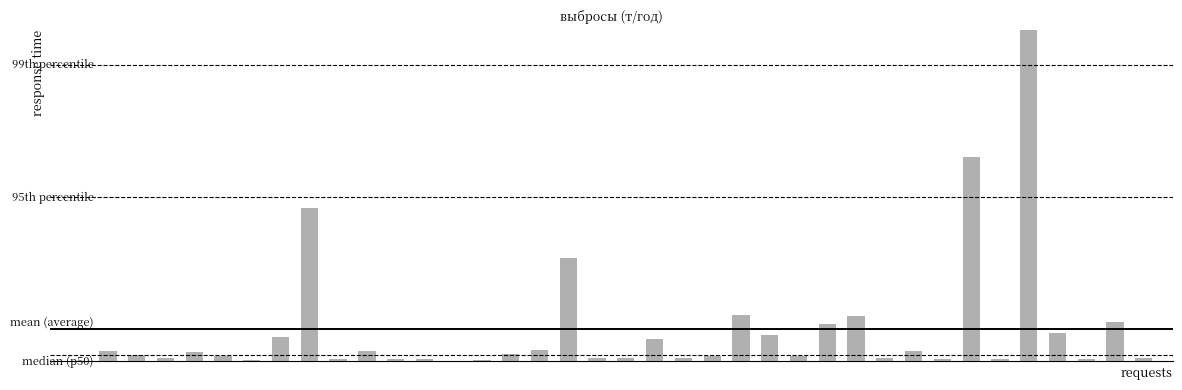

Is it true that the value at 29 is 2.5?

True